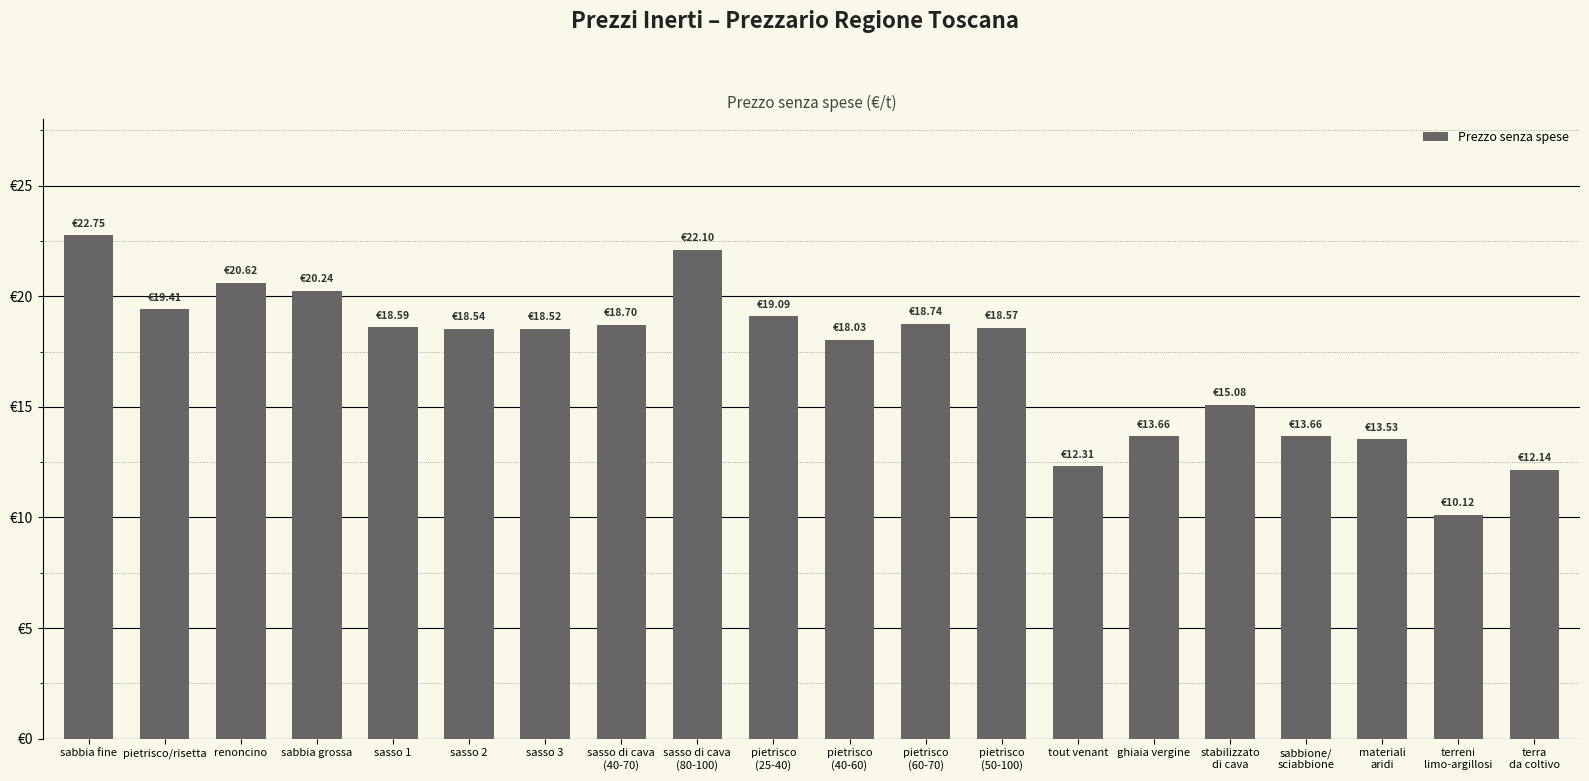

What is the change in value from sasso di cava
(40-70) to pietrisco
(25-40)?

+0.4